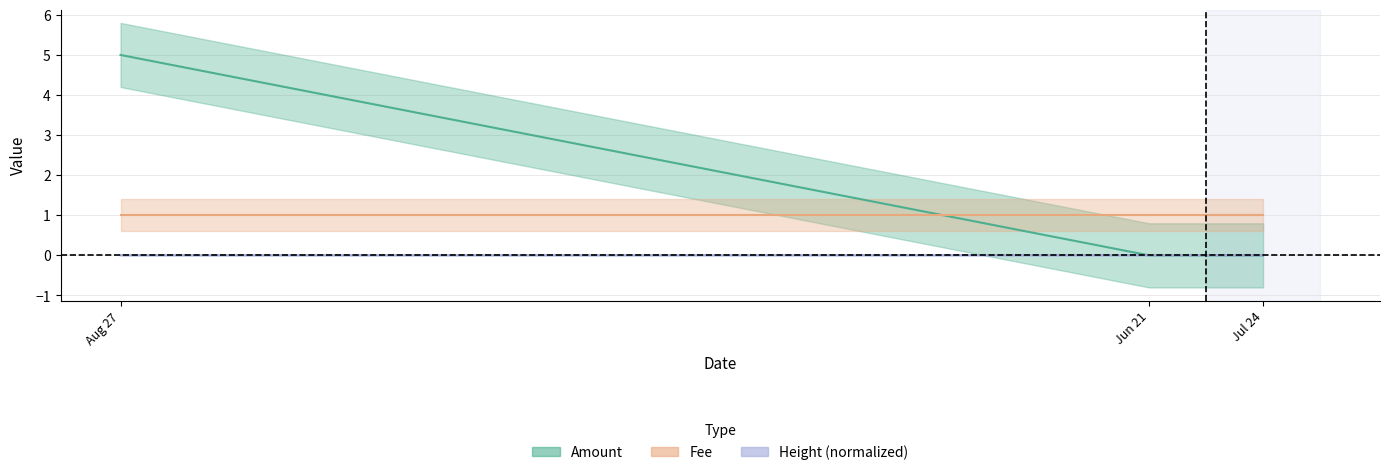

At which category is the sum across all series the highest?

Aug 27